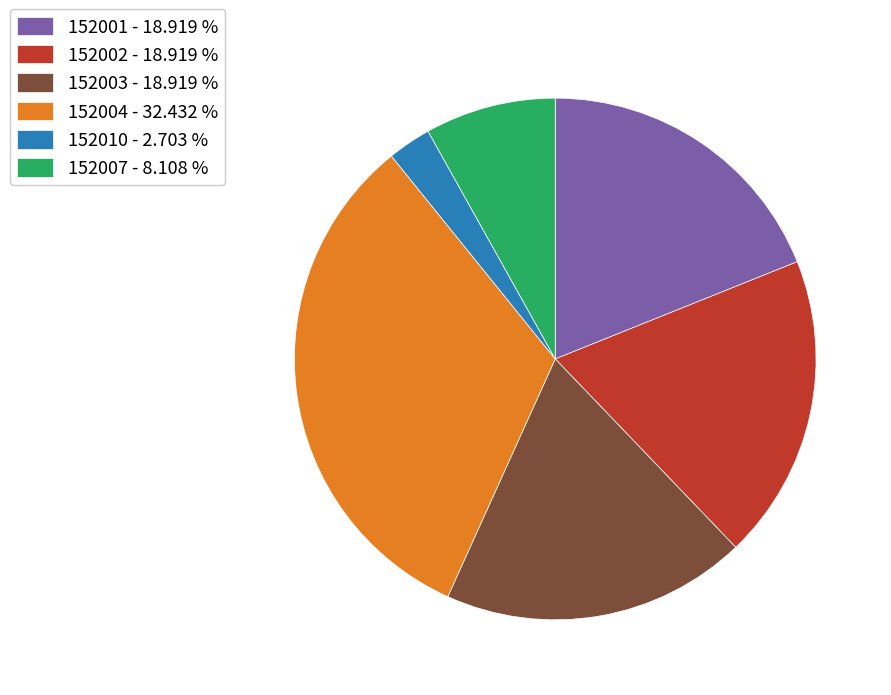

Approximately how many times larger is the value at 152002 - 18.919 % compared to 152007 - 8.108 %?

2.3